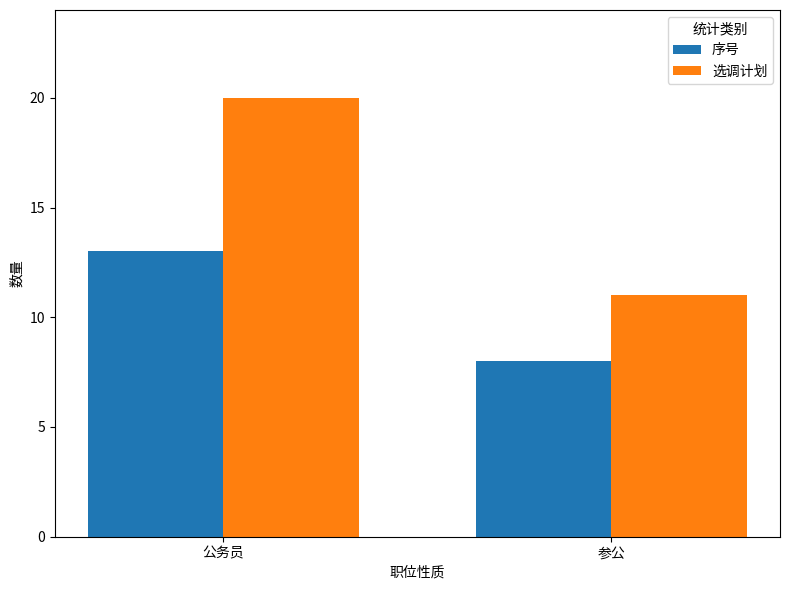

How many groups of bars are there?

2